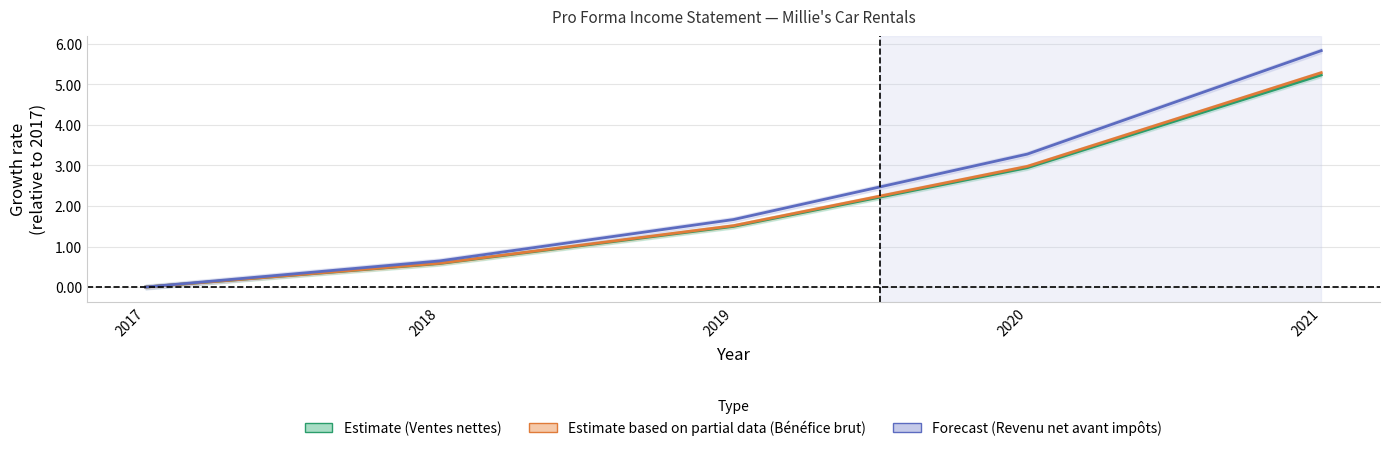

How many values in Forecast (Revenu net avant impôts) are above zero?

4